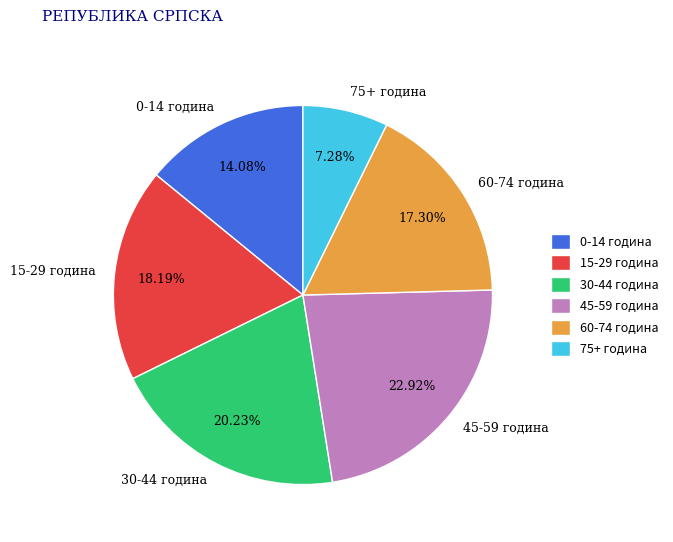

Rank the categories by value from highest to lowest.

45-59 година, 30-44 година, 15-29 година, 60-74 година, 0-14 година, 75+ година